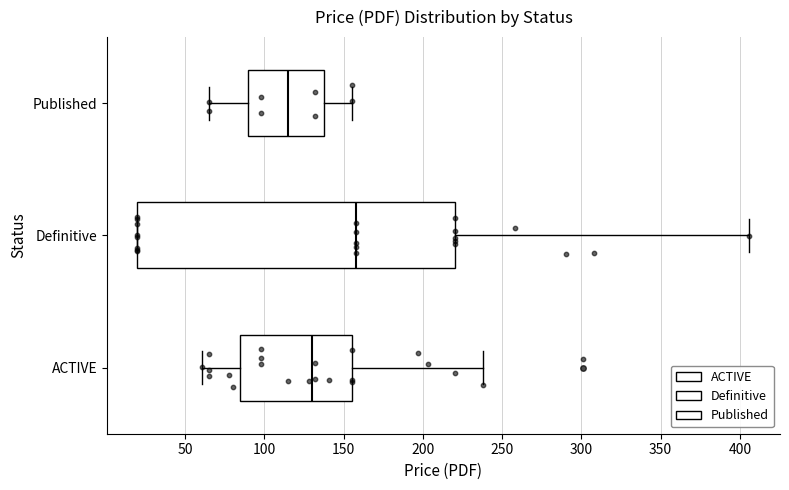

Comparing the boxes themselves (not the whiskers), which one is the widest?

Definitive